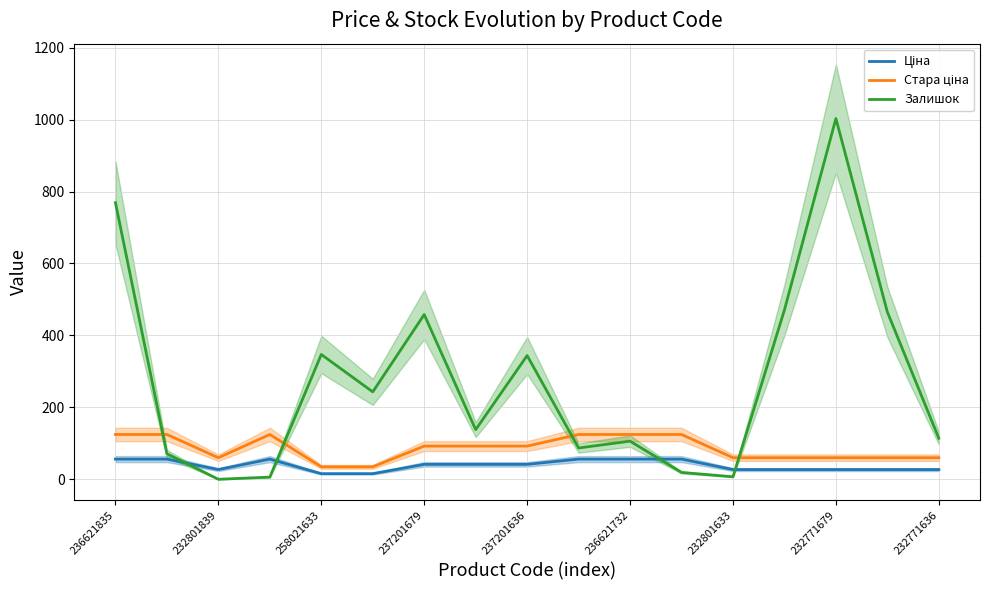

The value of Залишок at 237201636 is 475.4. True or false?

False